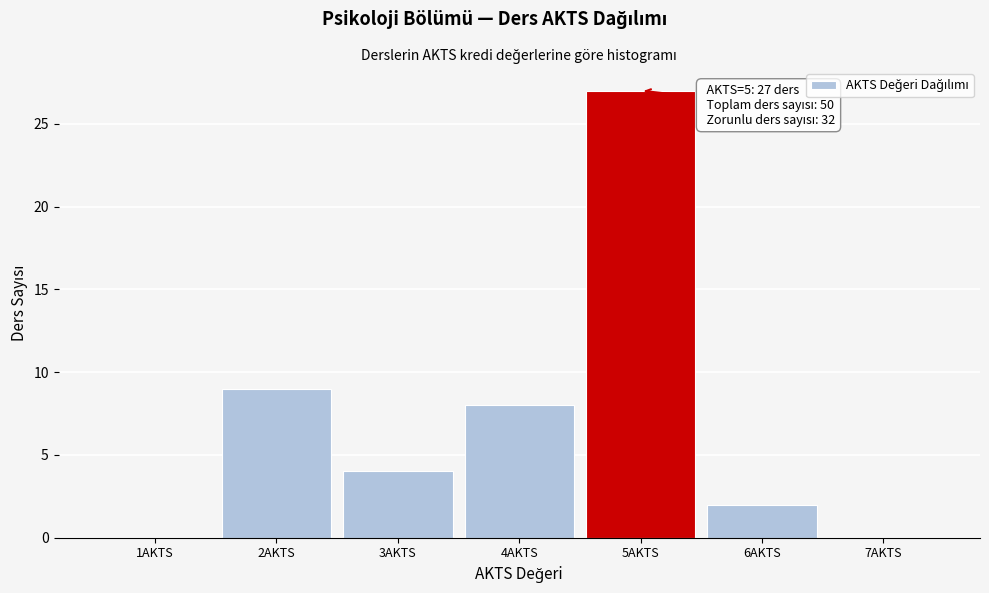

Over which range of the x-axis is the bar tallest?

4.5 to 5.5